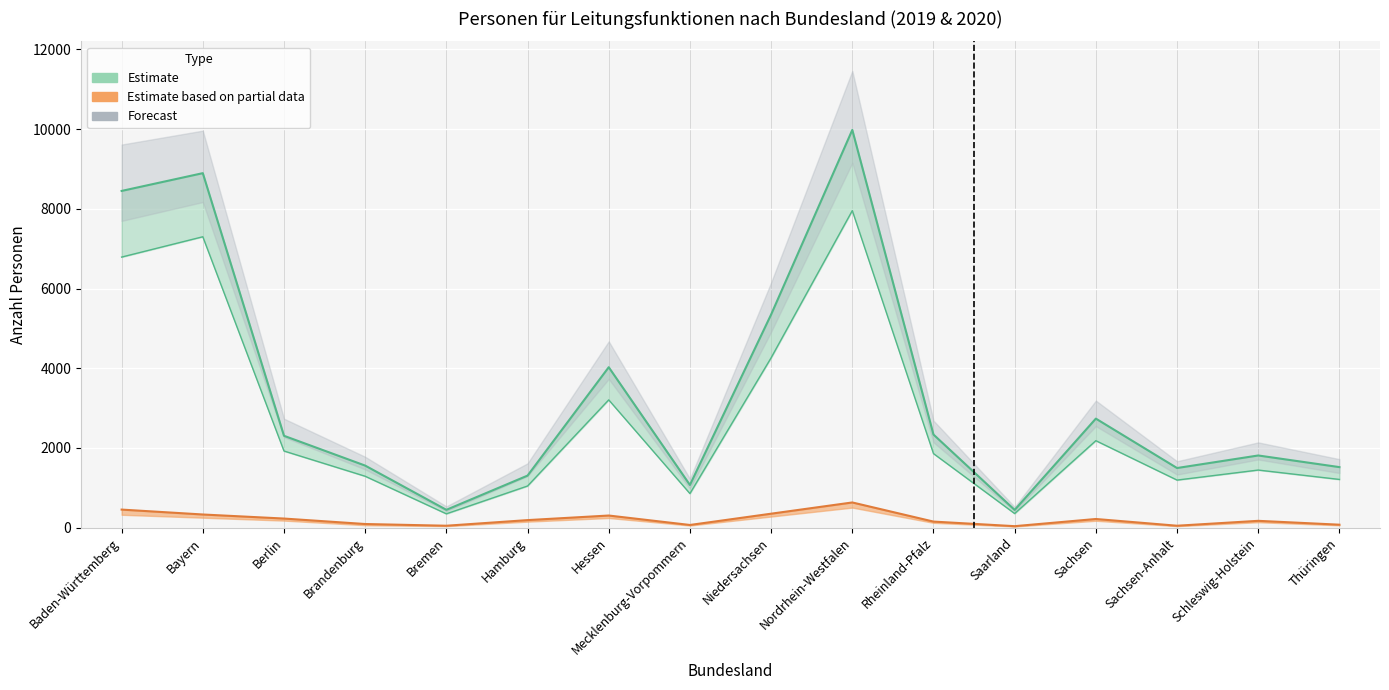

At which label does Weiblich first exceed 1857?

Baden-Württemberg